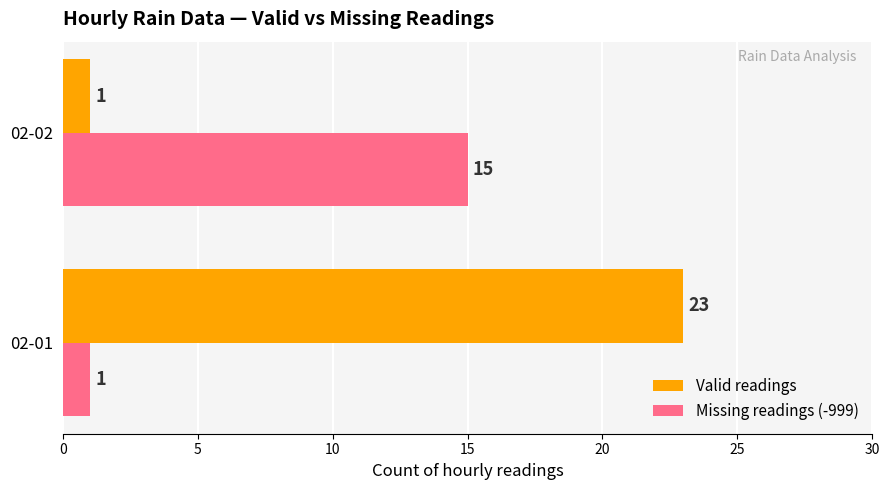

At which category is the sum across all series the highest?

02-01